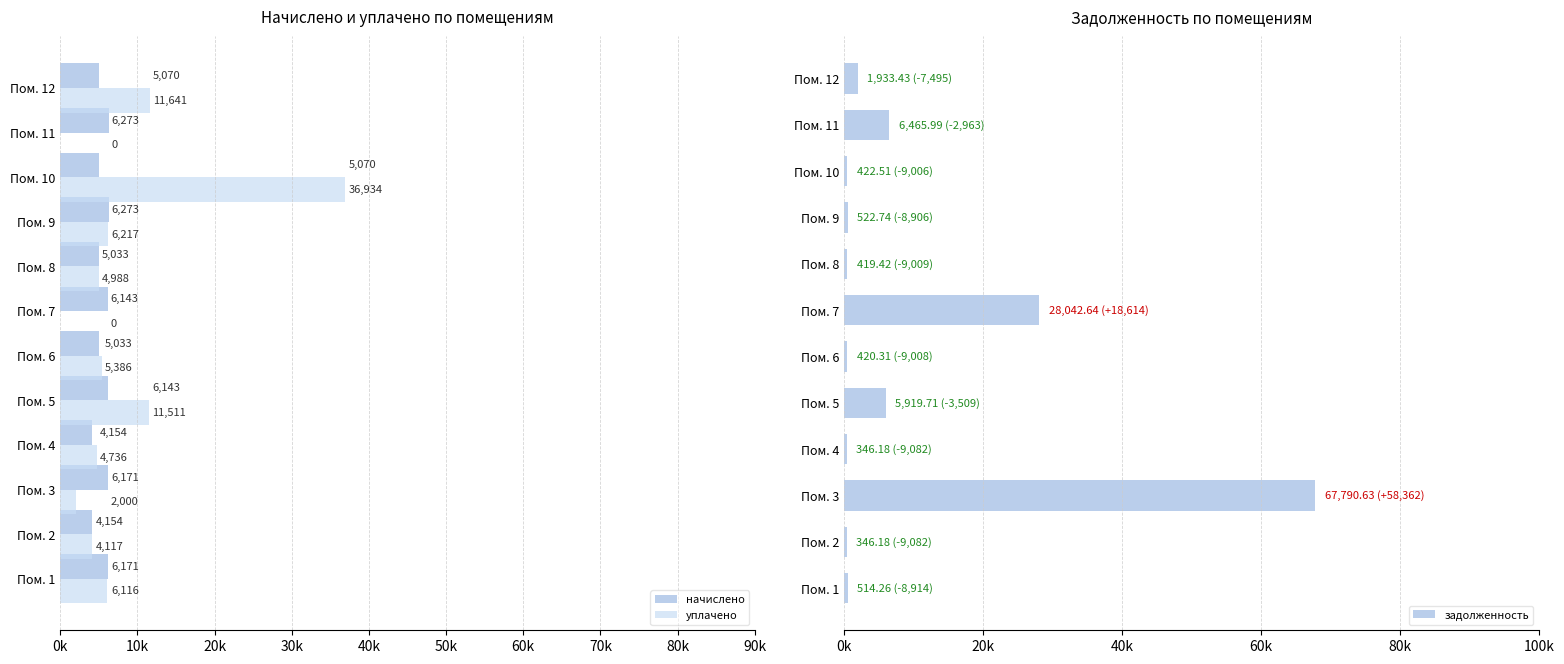

What is the average value of the начислено series?

5474.1